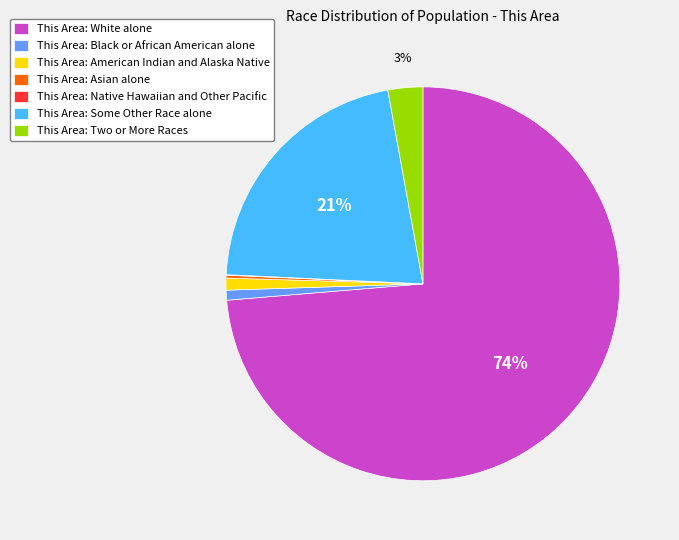

Which slice is the largest?

This Area: White alone